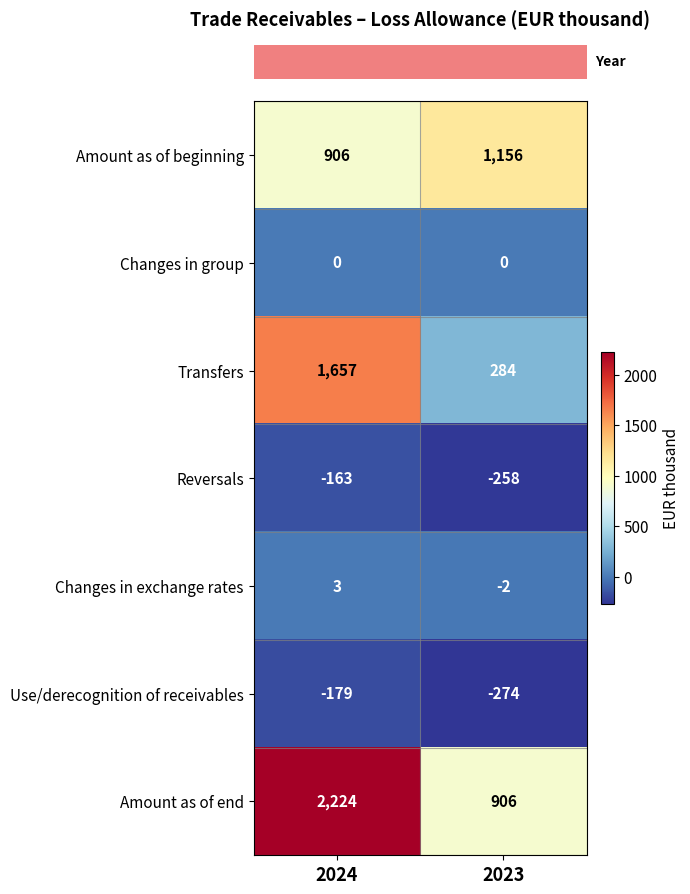

What is the total value across all series at 2023?

1812